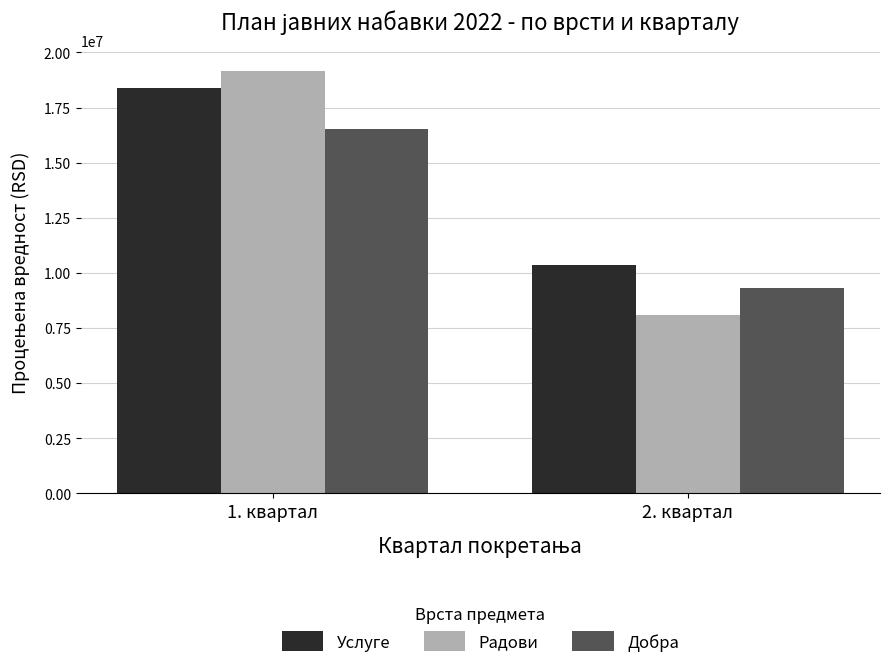

At which label does Радови reach its minimum?

2. квартал